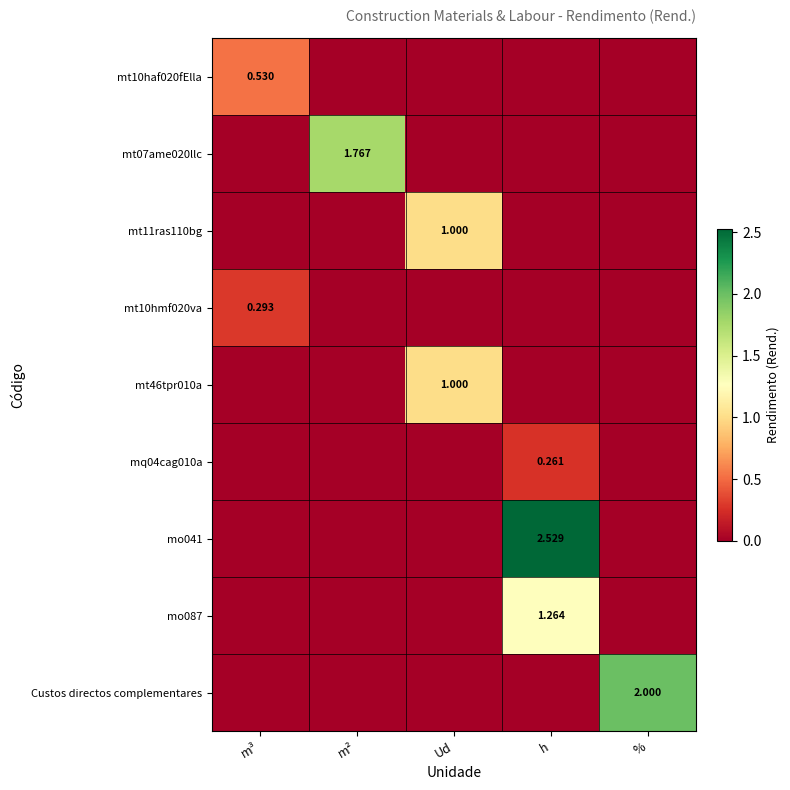

What is the sum of all mt10hmf020va values?

0.3